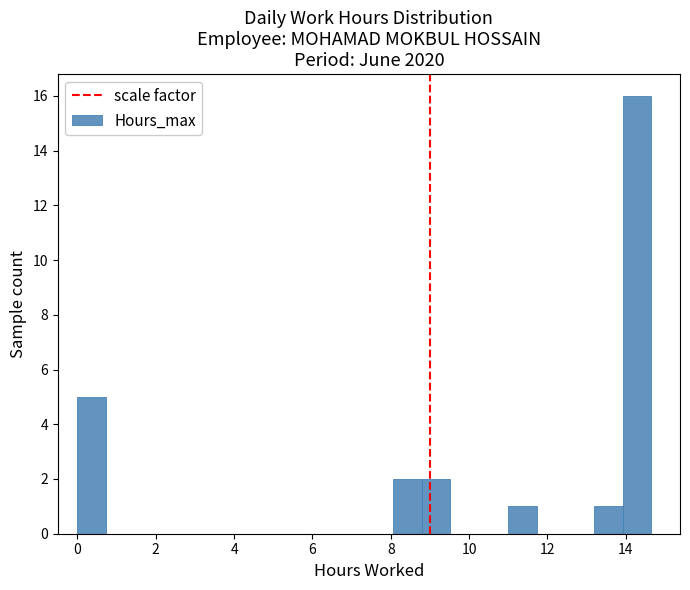

Around what value on the x-axis is the tallest bar? Give the approximate position of its centre, as read against the axis.

14.2